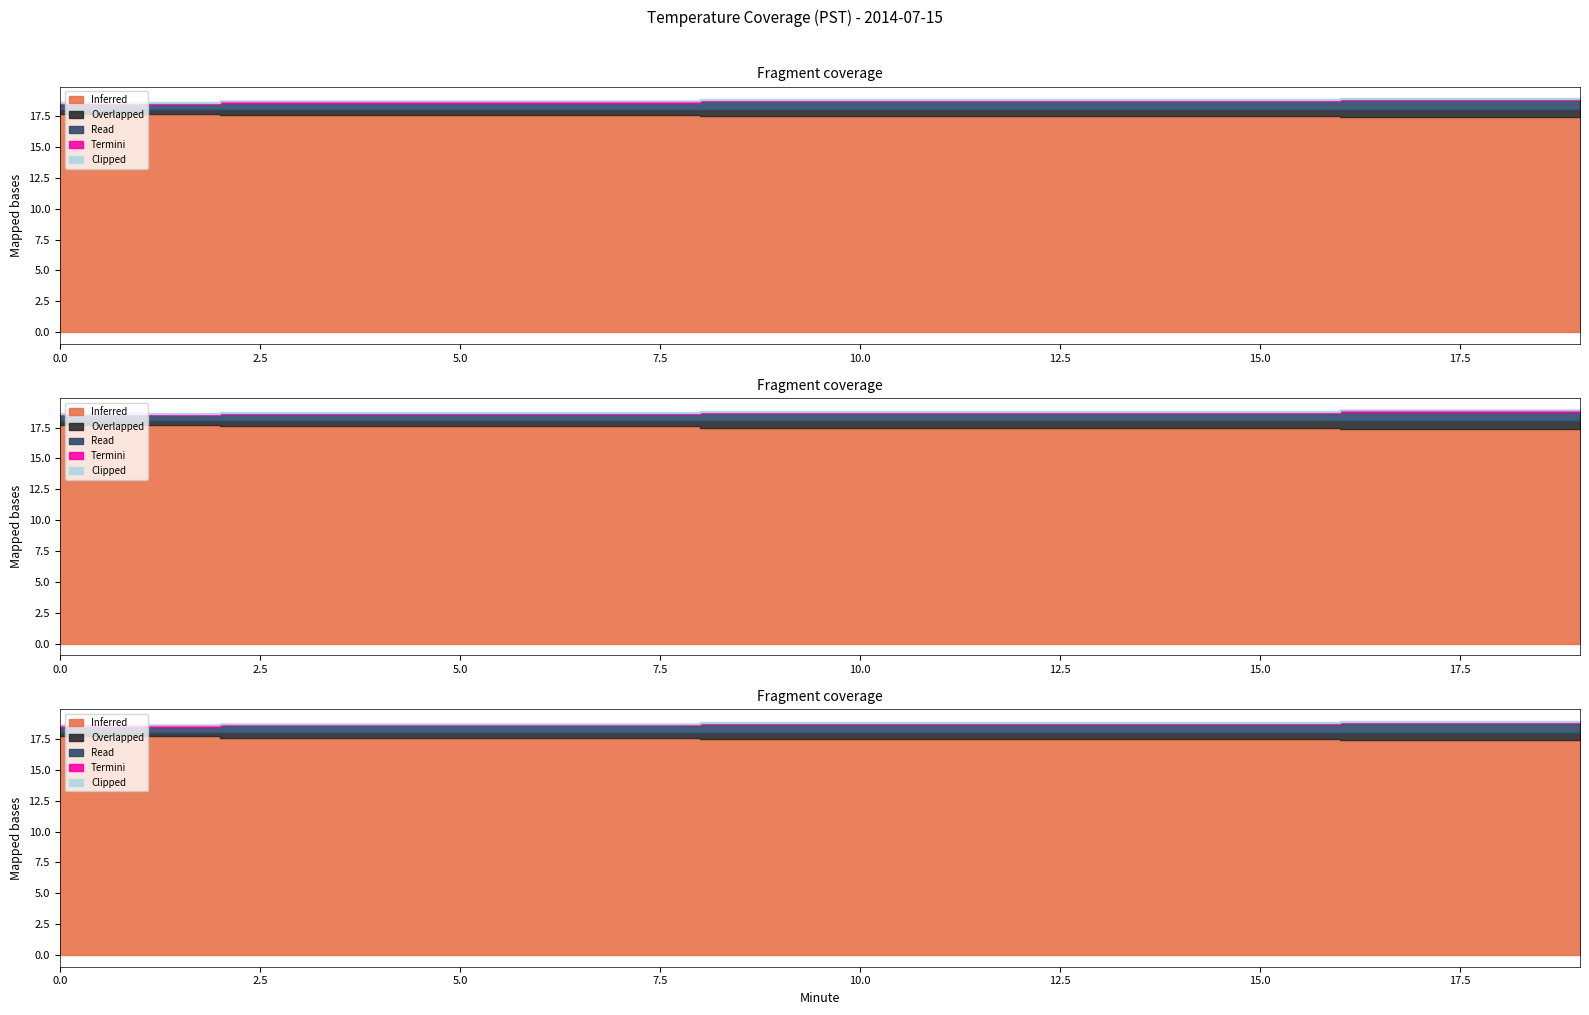

True or false: Inferred and Read cross at least once.

False